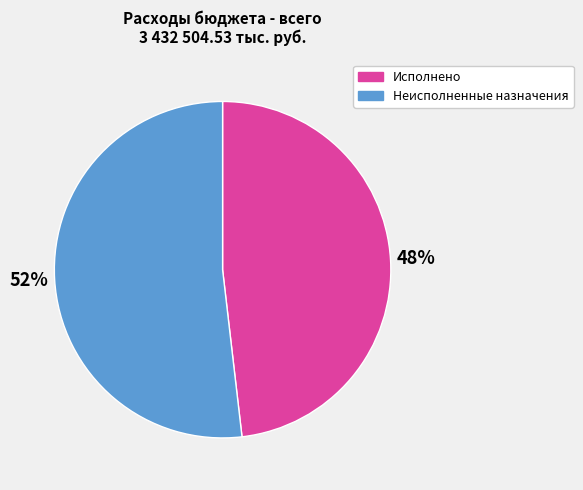

To the nearest percent, what is the difference between the largest and smallest slice percentages?

4%